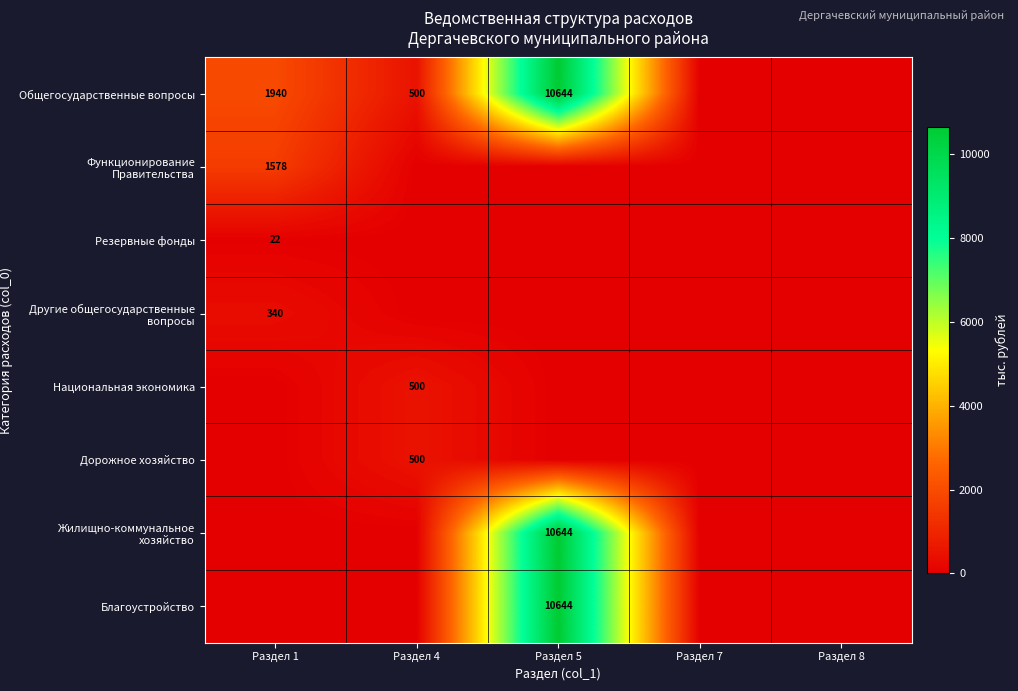

Which series has the widest spread of values?

Общегосударственные вопросы